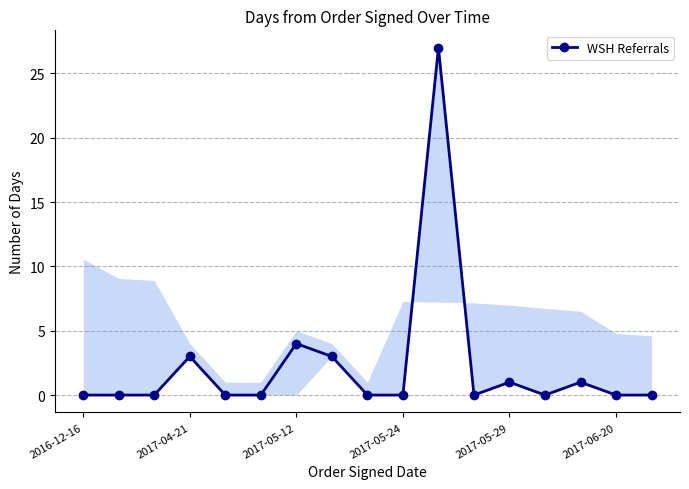

What is the difference between the maximum and minimum values?

27